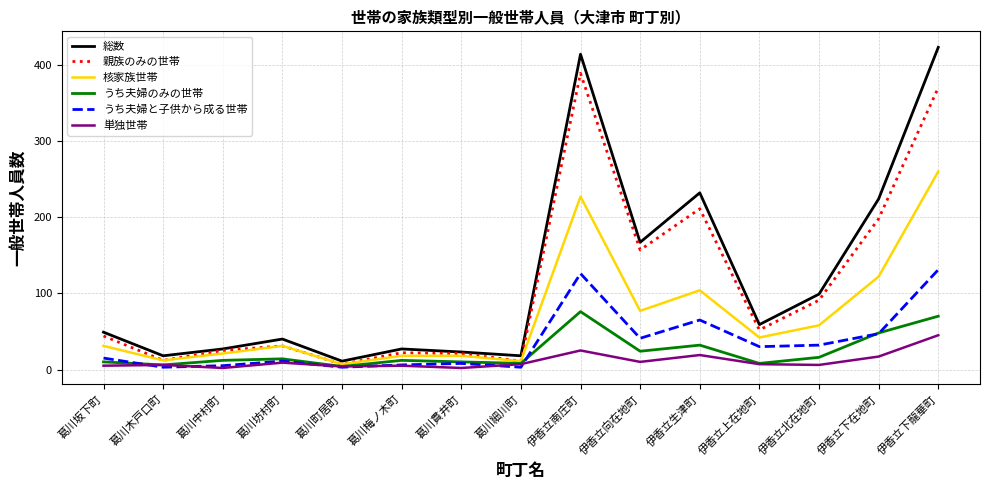

What is the sum of the 親族のみの世帯 values at 葛川町居町 and 葛川梅ノ木町?

29